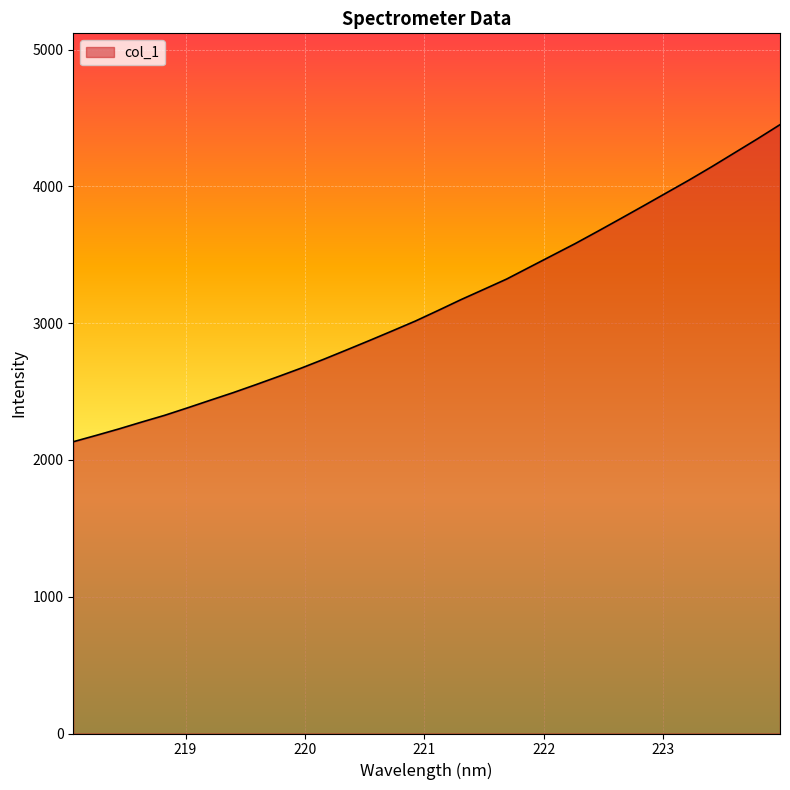

What is the greatest value displayed?

4450.9